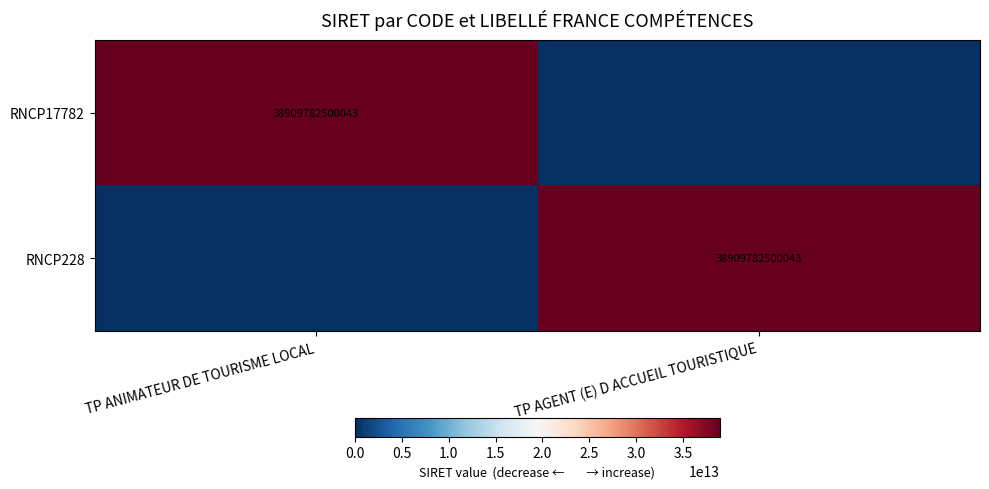

The RNCP228 series shows 38909782500043 at TP AGENT (E) D ACCUEIL TOURISTIQUE. True or false?

True